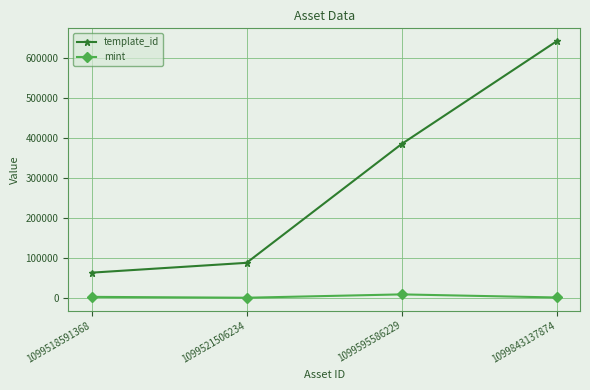

How many lines are shown in the chart?

2